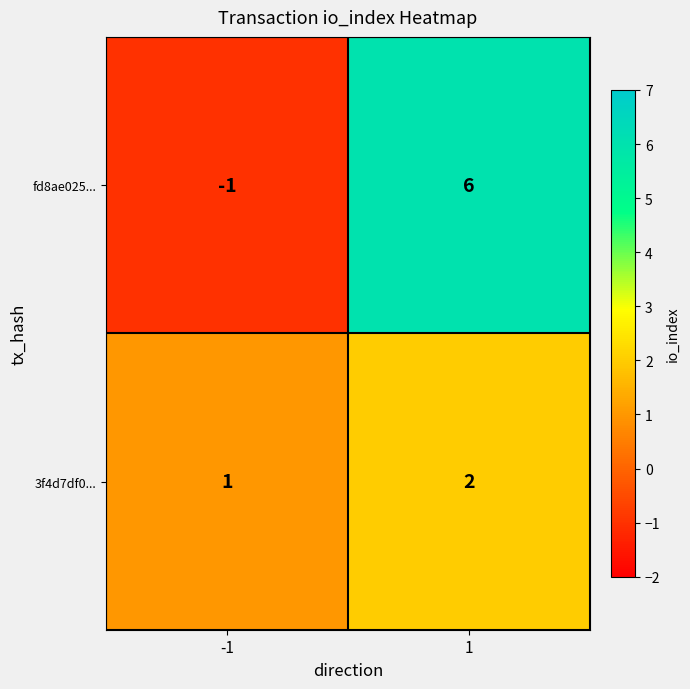

What is the total value across all series at 1?

8